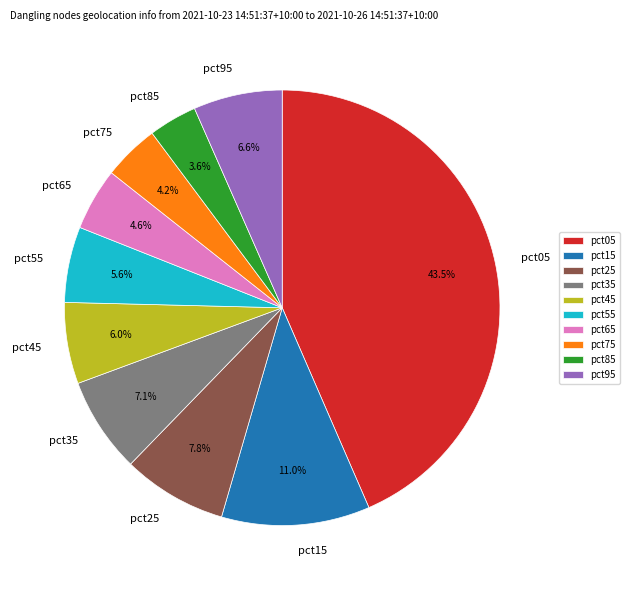

Is it true that pct65 is 5% of the pie?

True